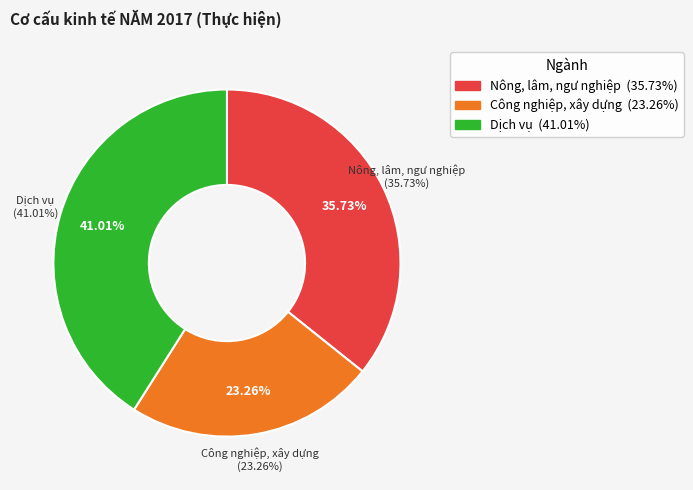

How many segments does this pie chart have?

3